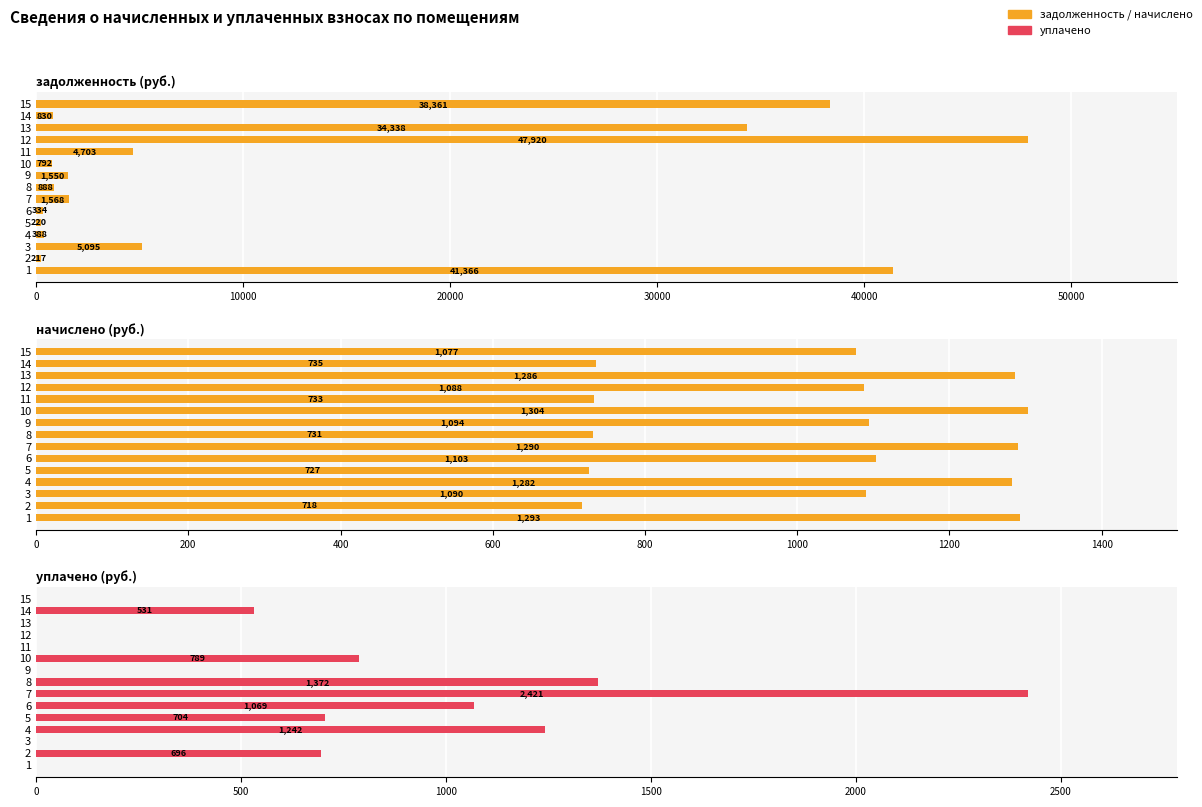

How many values in the уплачено series are below 531?

7